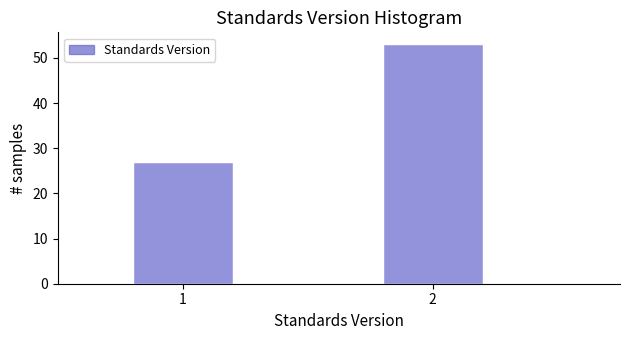

Reading left to right, transcribe all the data shown in this chart.

1=27	2=53